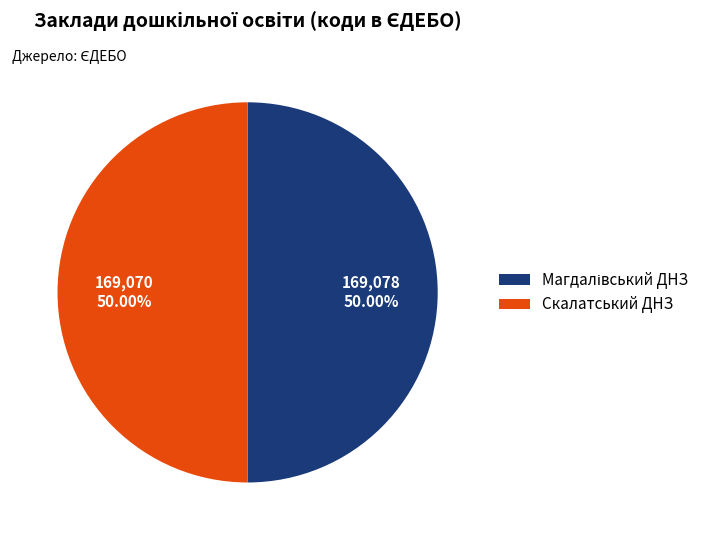

Count the number of slices in the pie.

2